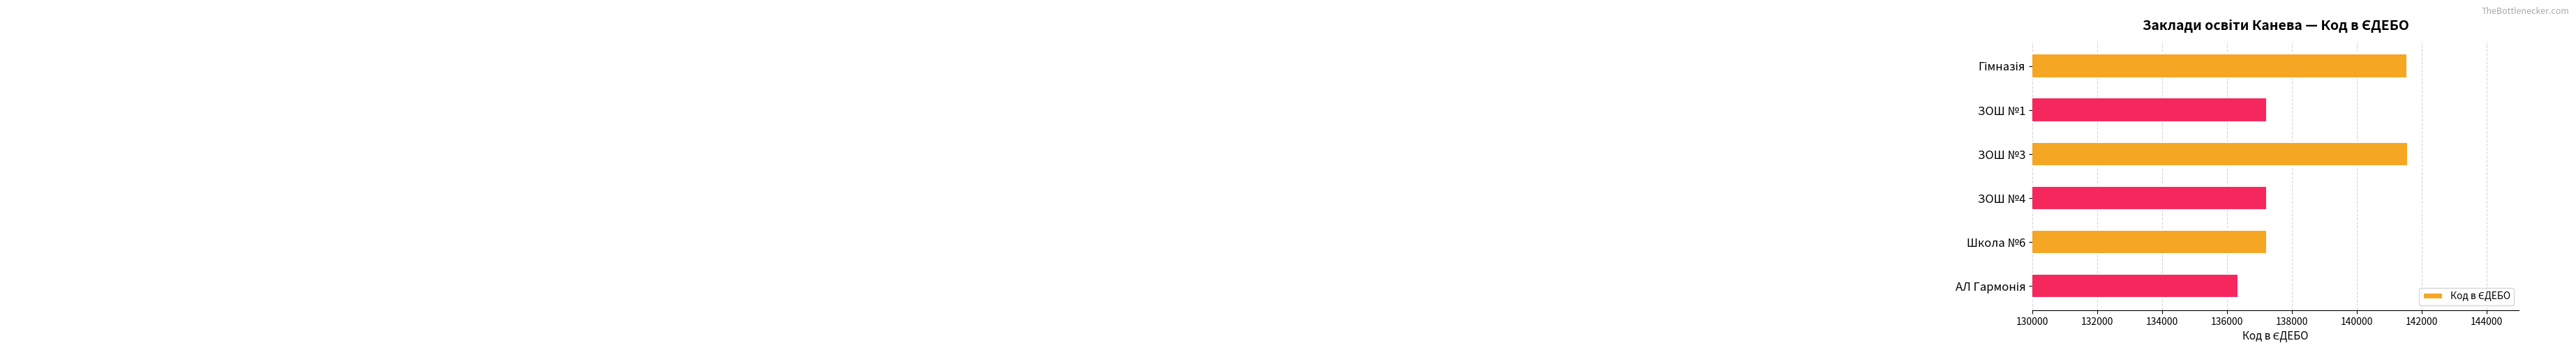

Where is the data nearest to the value 138958?

ЗОШ №4